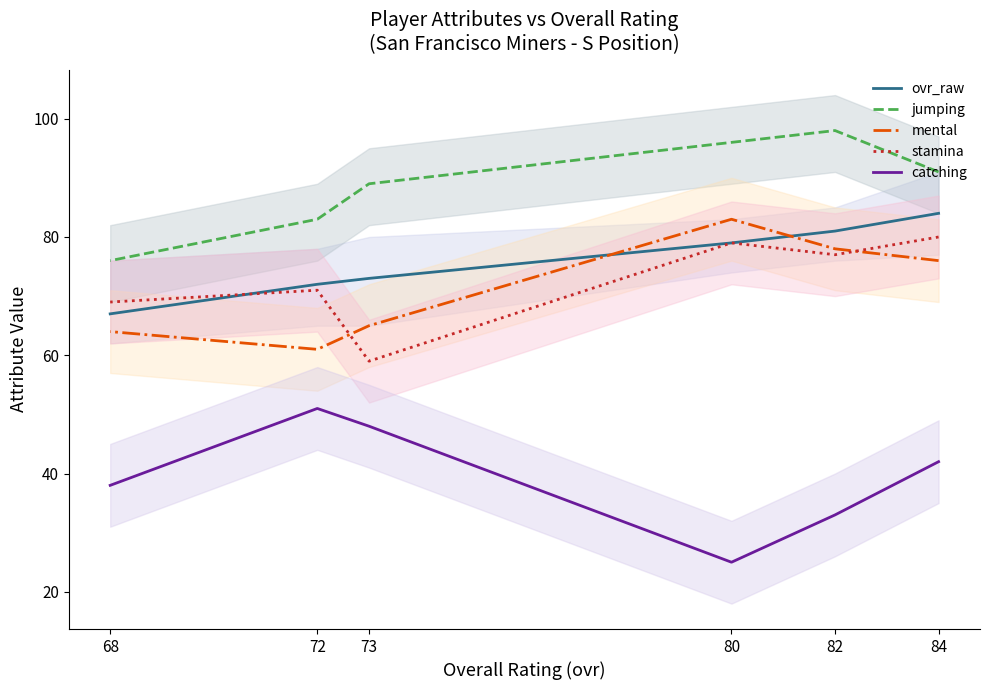

List the labels in order of jumping value, smallest first.

68, 72, 73, 84, 80, 82